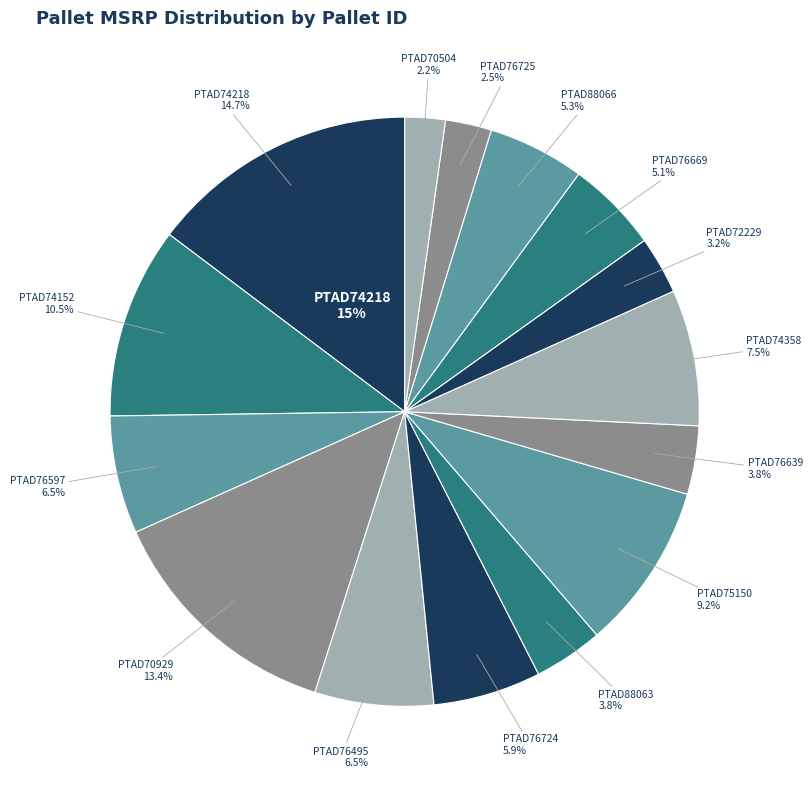

How many slices are in this pie chart?

15